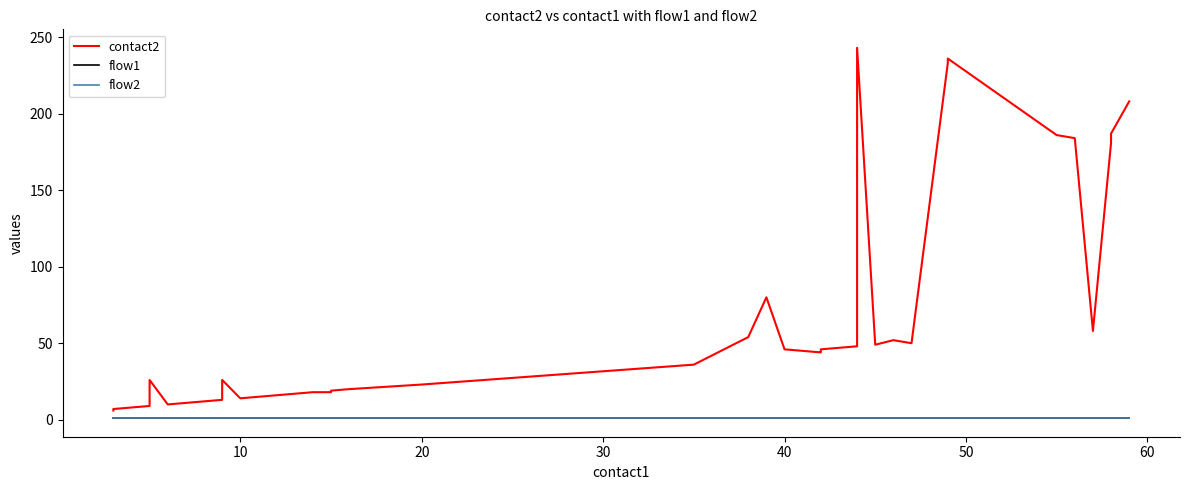

What is the lowest value of the contact2 series?

6